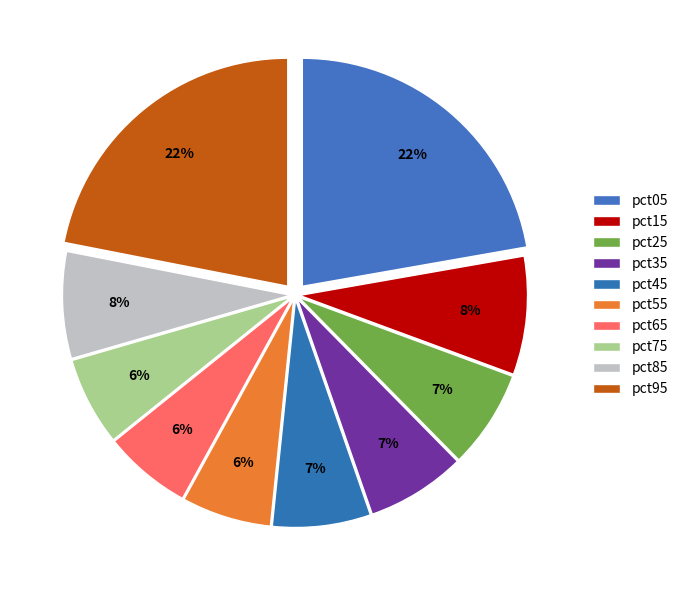

To the nearest percent, what portion does pct35 represent?

7%